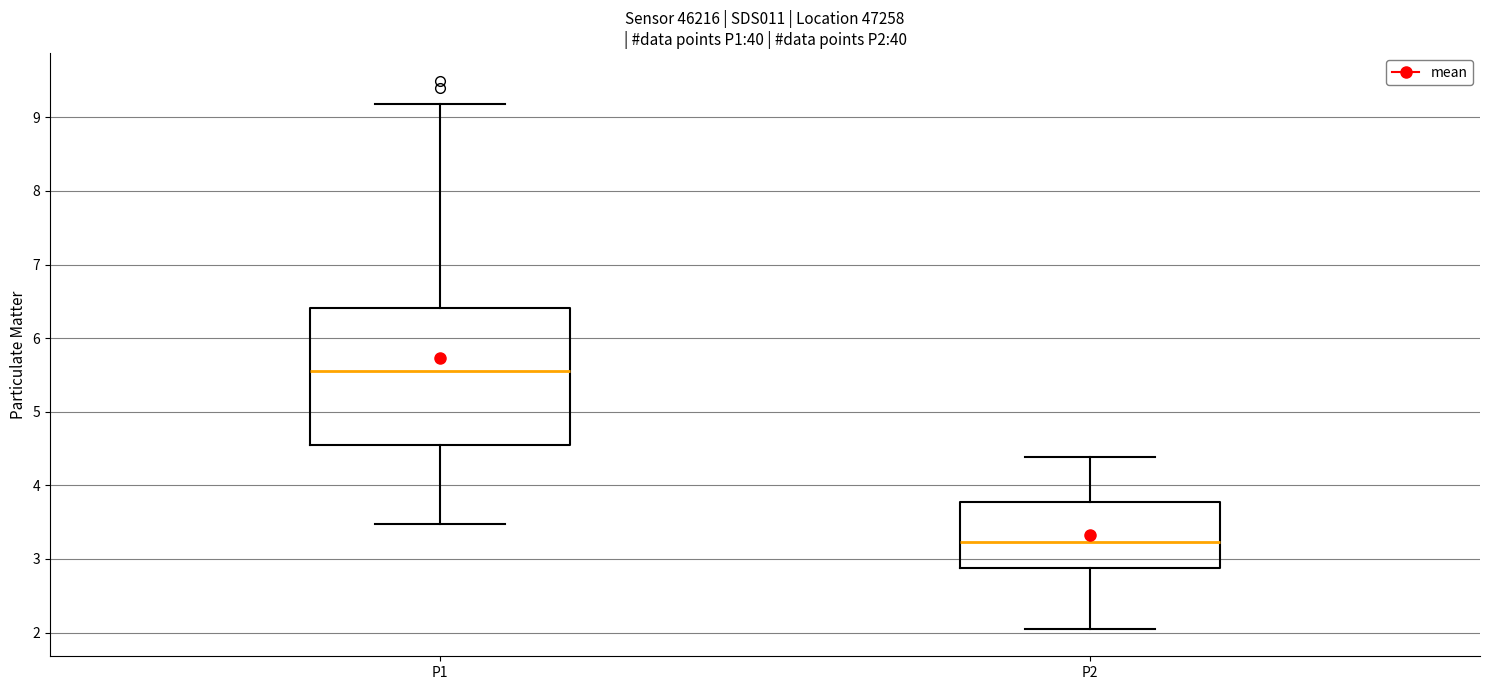

Comparing the boxes themselves (not the whiskers), which one is the tallest?

P1